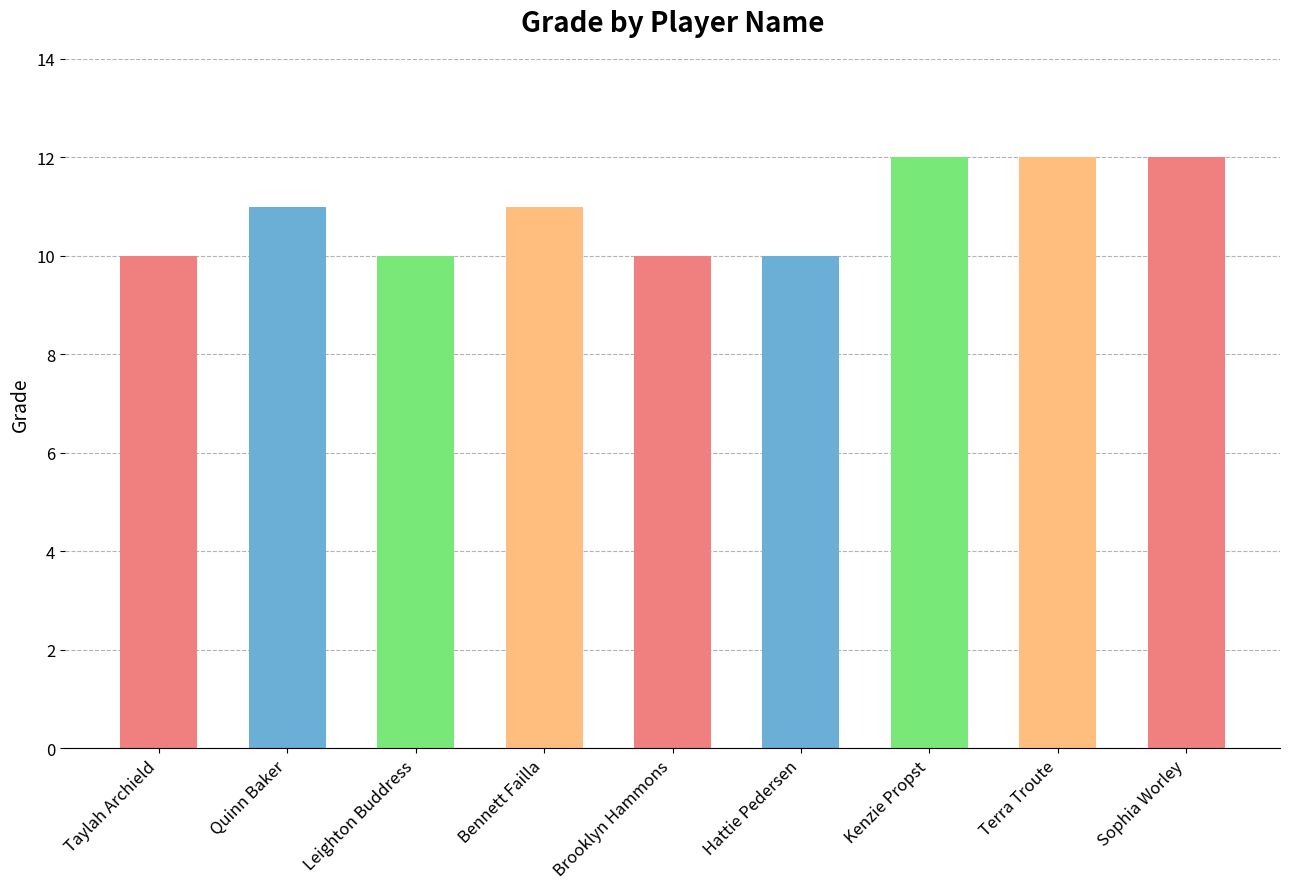

Reading left to right, what are all the values shown in this chart?

10	11	10	11	10	10	12	12	12